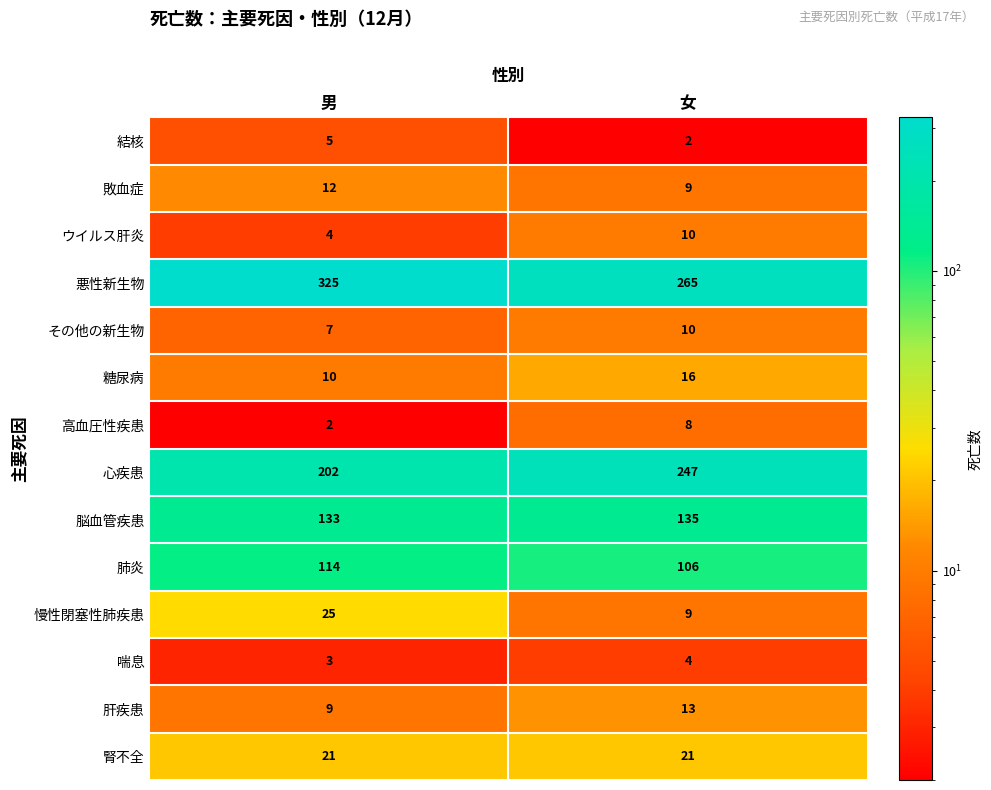

Is it true that その他の新生物 equals 11 at 男?

False